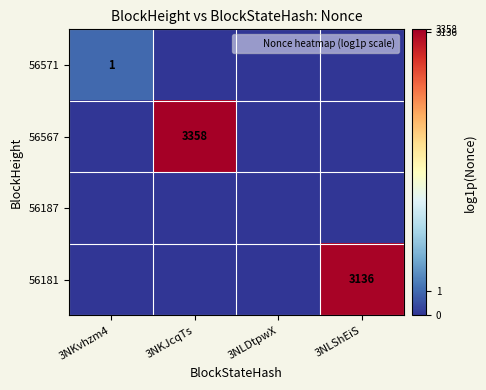

The value of 56181 at 3NKvhzm4 is 0.0. True or false?

True